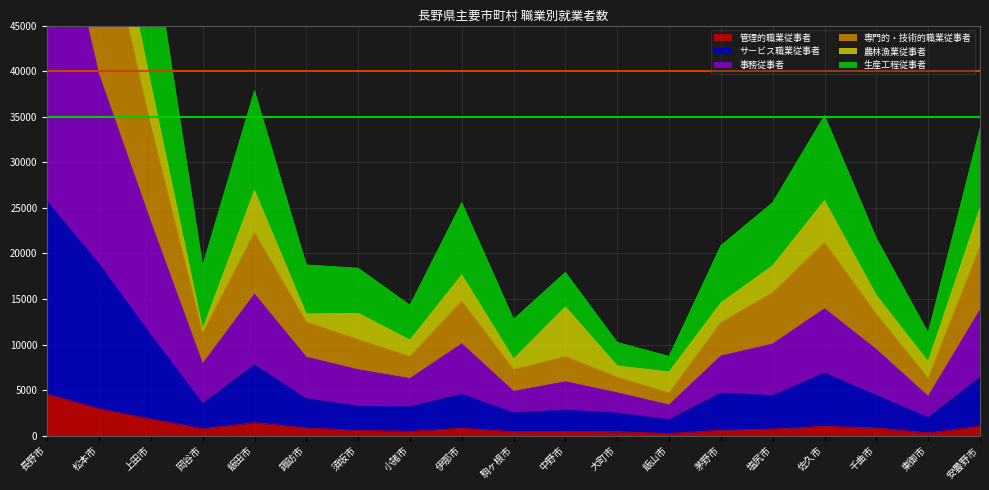

What is the difference between the second highest and minimum values in the 管理的職業従事者 series?

2707